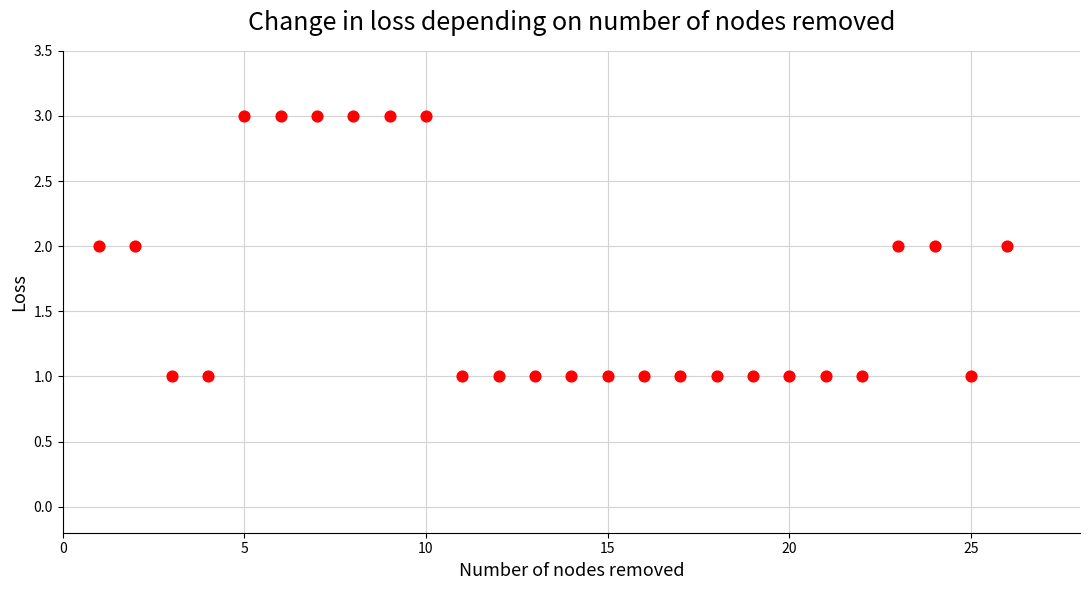

What is the range of X values (max minus min)?

25